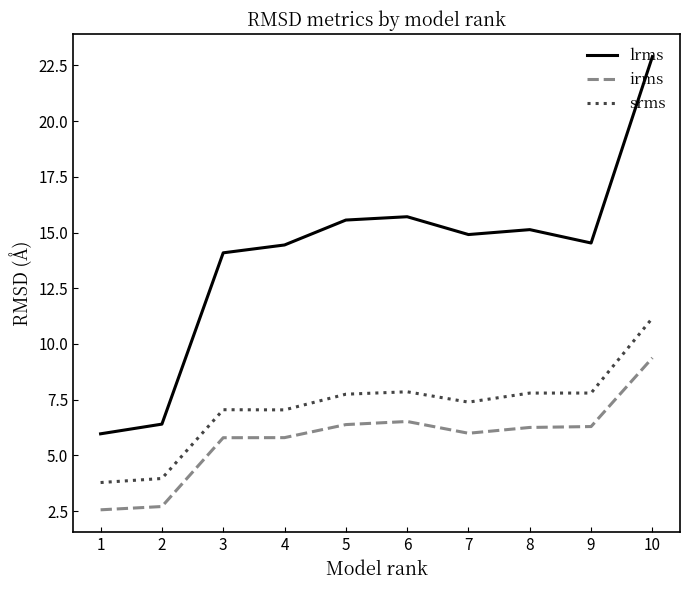

Rank the series at 4 from highest to lowest value.

lrms, srms, irms